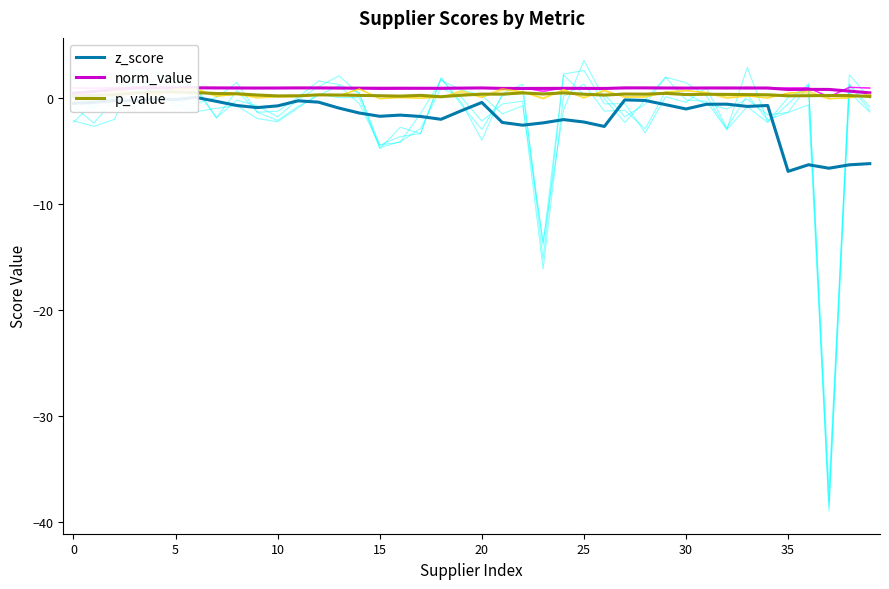

Rank the series at −5 from highest to lowest value.

norm_value, p_value, z_score